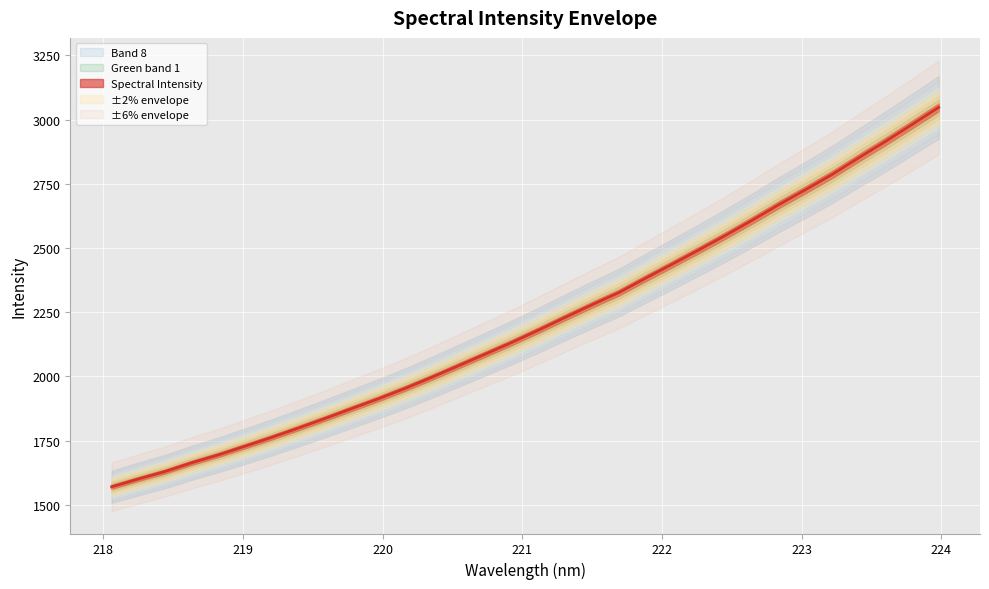

List the labels in order of value, smallest first.

218.0596, 218.2508, 218.442, 218.6332, 218.8244, 219.0156, 219.2067, 219.3979, 219.589, 219.7801, 219.9712, 220.1623, 220.3533, 220.5444, 220.7354, 220.9264, 221.1174, 221.3083, 221.4993, 221.6902, 221.8812, 222.0721, 222.263, 222.4538, 222.6447, 222.8355, 223.0264, 223.2172, 223.408, 223.5987, 223.7895, 223.9802